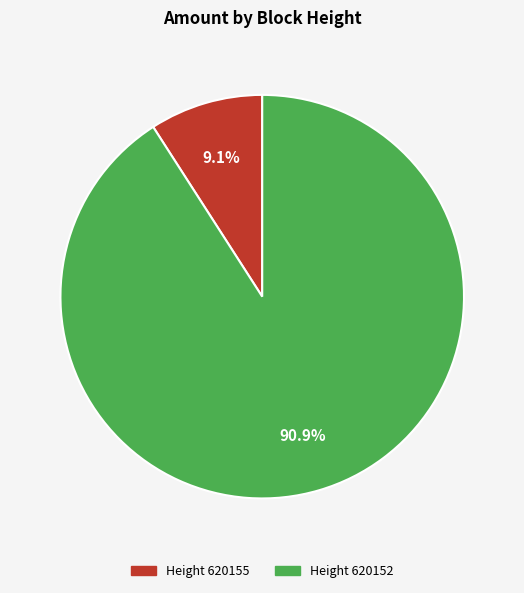

Does any single category account for the majority?

Yes